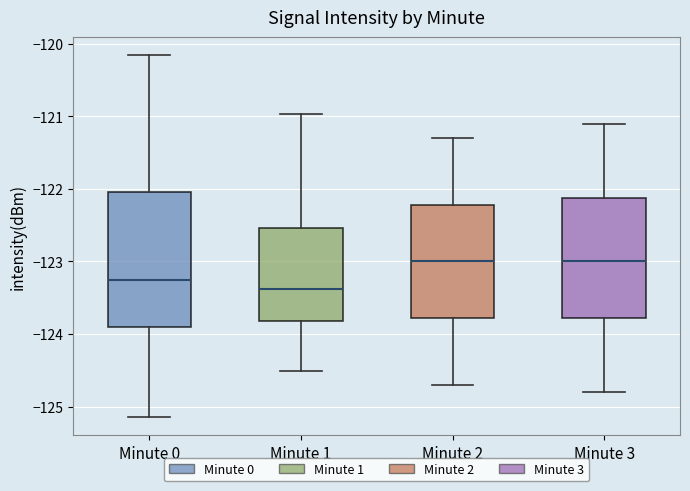

Reading left to right, read every box against the y-axis: the position of its median line, the range the box covers, and the ends of its whiskers. The values are not printed on the chart, so give them approximately, as read against the axis.

Minute 0: median -123.3, box -123.9 to -122.0, whiskers -125.1 to -120.2
Minute 1: median -123.4, box -123.8 to -122.5, whiskers -124.5 to -121.0
Minute 2: median -123.0, box -123.8 to -122.2, whiskers -124.7 to -121.3
Minute 3: median -123.0, box -123.8 to -122.1, whiskers -124.8 to -121.1